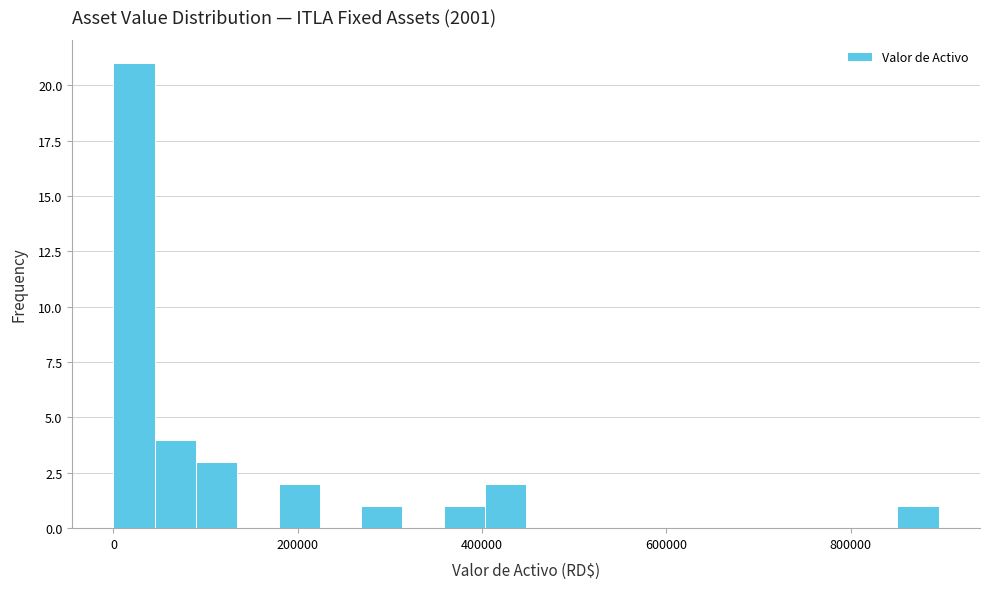

Read against the x-axis, roughly where is the centre of the tallest bar?

20000